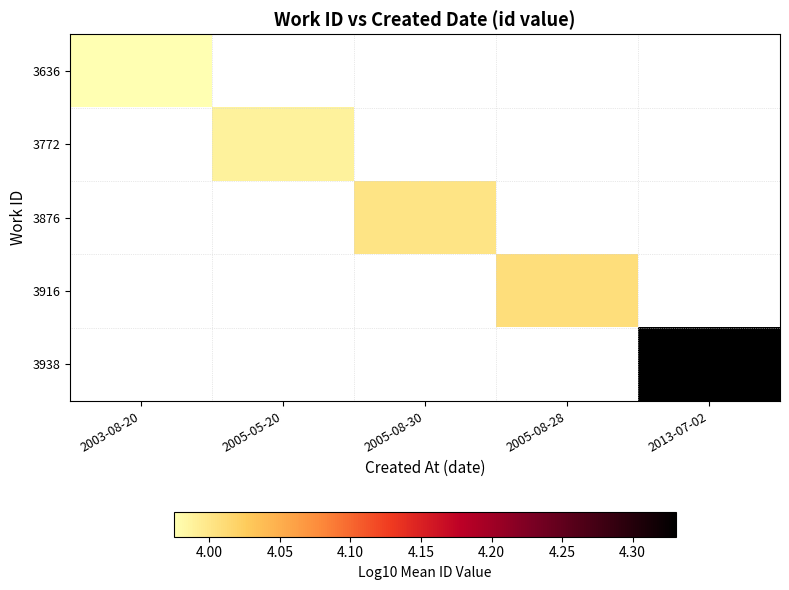

At which label is 3636 closest to 3?

2003-08-20